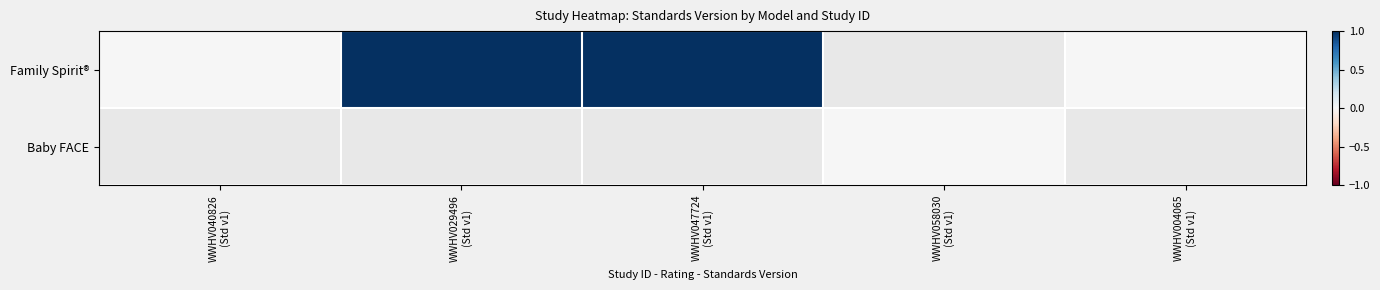

Is it true that Baby FACE equals 0.0 at WWHV058030 (Std v1)?

True